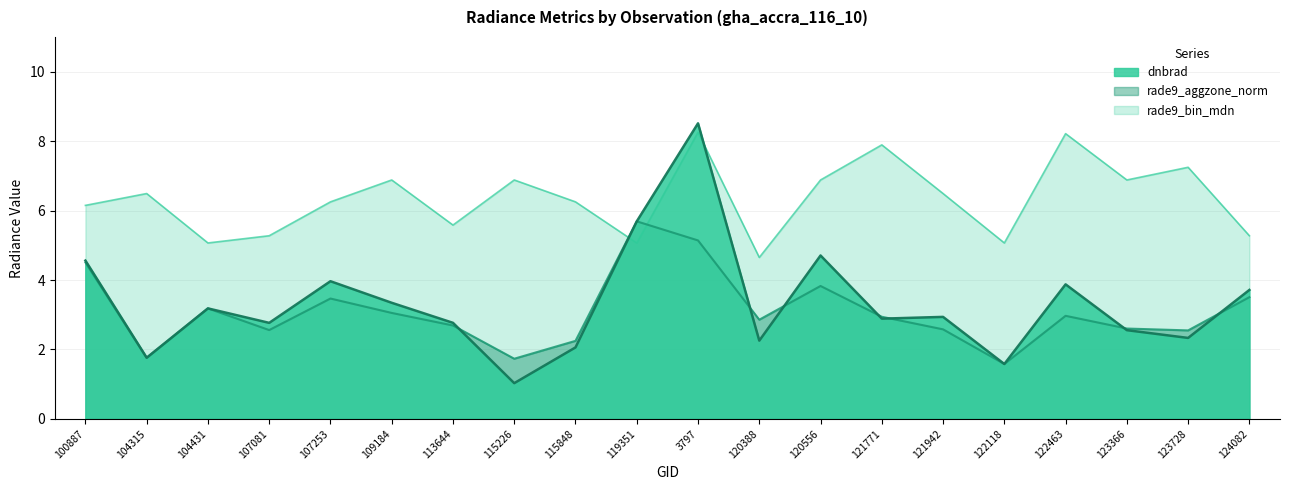

What is the difference between the rade9_aggzone_norm values at 100887 and 119351?

1.2